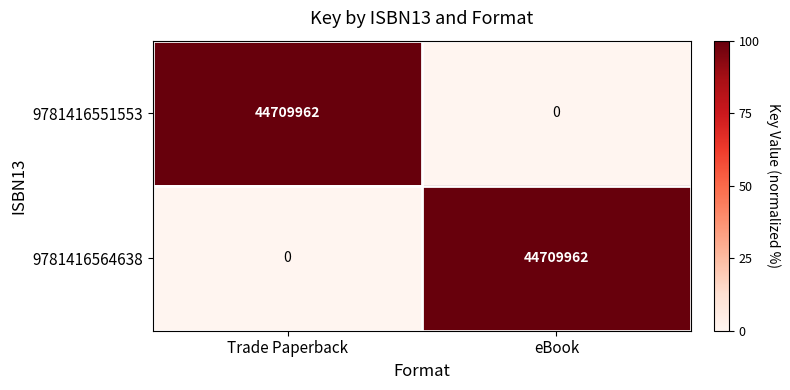

Reading left to right, extract all data points from this chart.

9781416551553: Trade Paperback=44709962	eBook=0
9781416564638: Trade Paperback=0	eBook=44709962